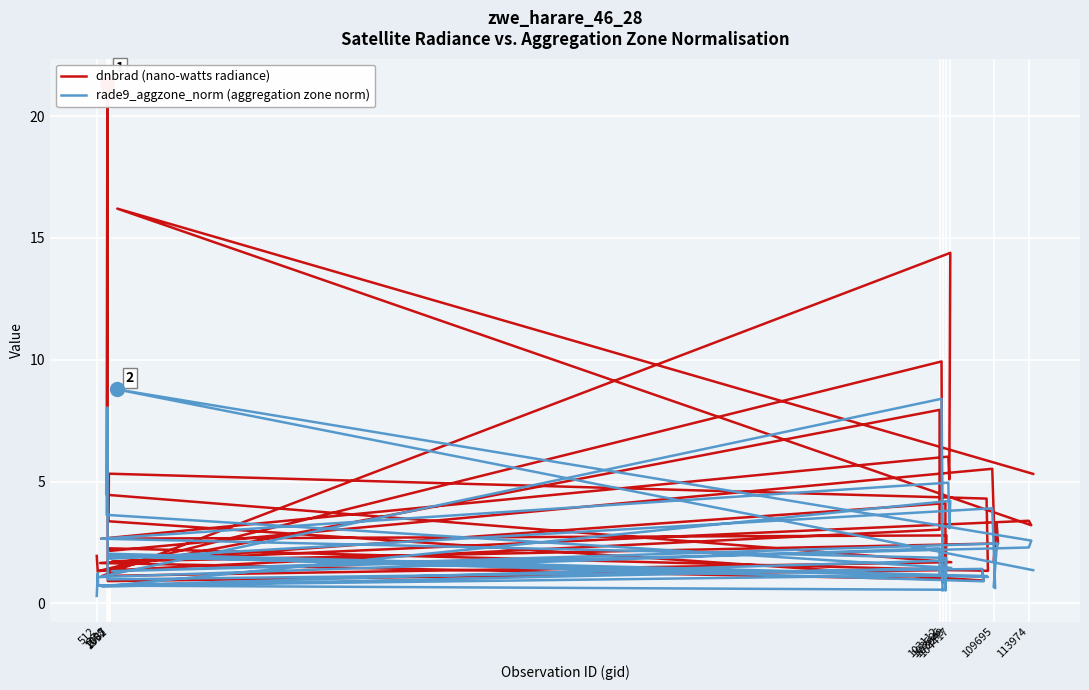

Which label corresponds to the smallest value in the chart?

512